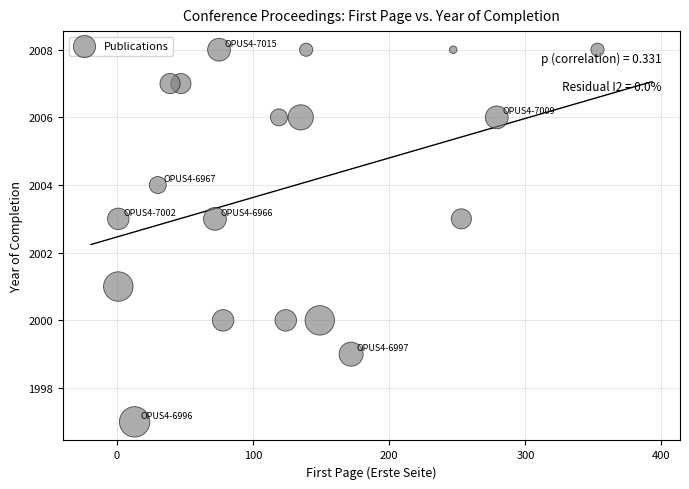

What is the range of Y values (max minus min)?

11